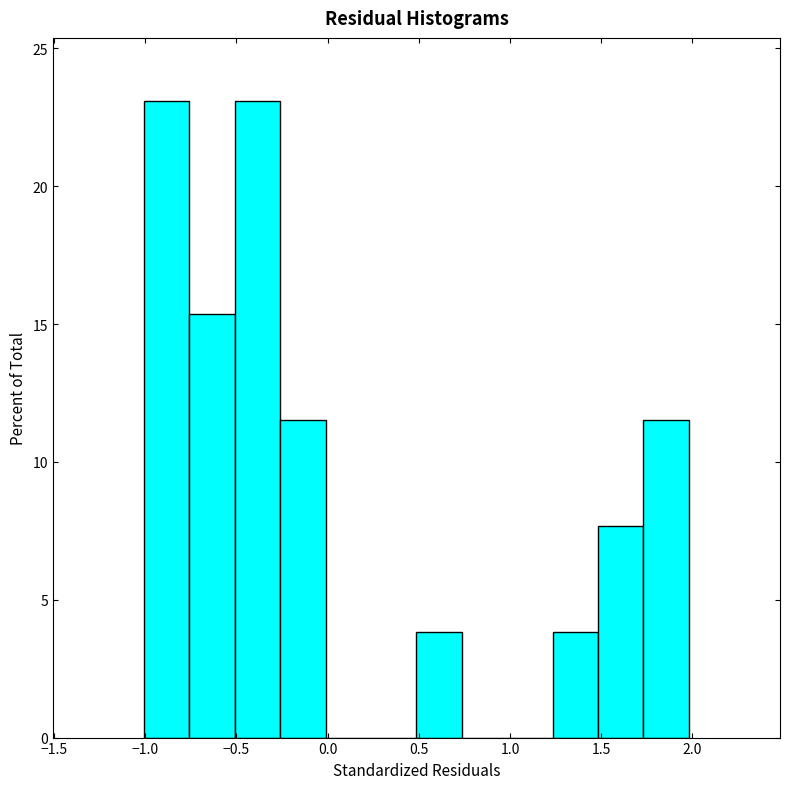

Reading left to right, list every bar in this chart as the range it spans on the x-axis followed by its height. Neither the bar edges nor the heights are printed on the chart, so give them approximately, as read against the axes.

-1.00 to -0.75: 23.0
-0.75 to -0.50: 15.5
-0.50 to -0.25: 23.0
-0.25 to 0.00: 11.5
0.00 to 0.25: 0
0.25 to 0.50: 0
0.50 to 0.75: 4.0
0.75 to 1.00: 0
1.00 to 1.25: 0
1.25 to 1.50: 4.0
1.50 to 1.75: 7.5
1.75 to 2.00: 11.5